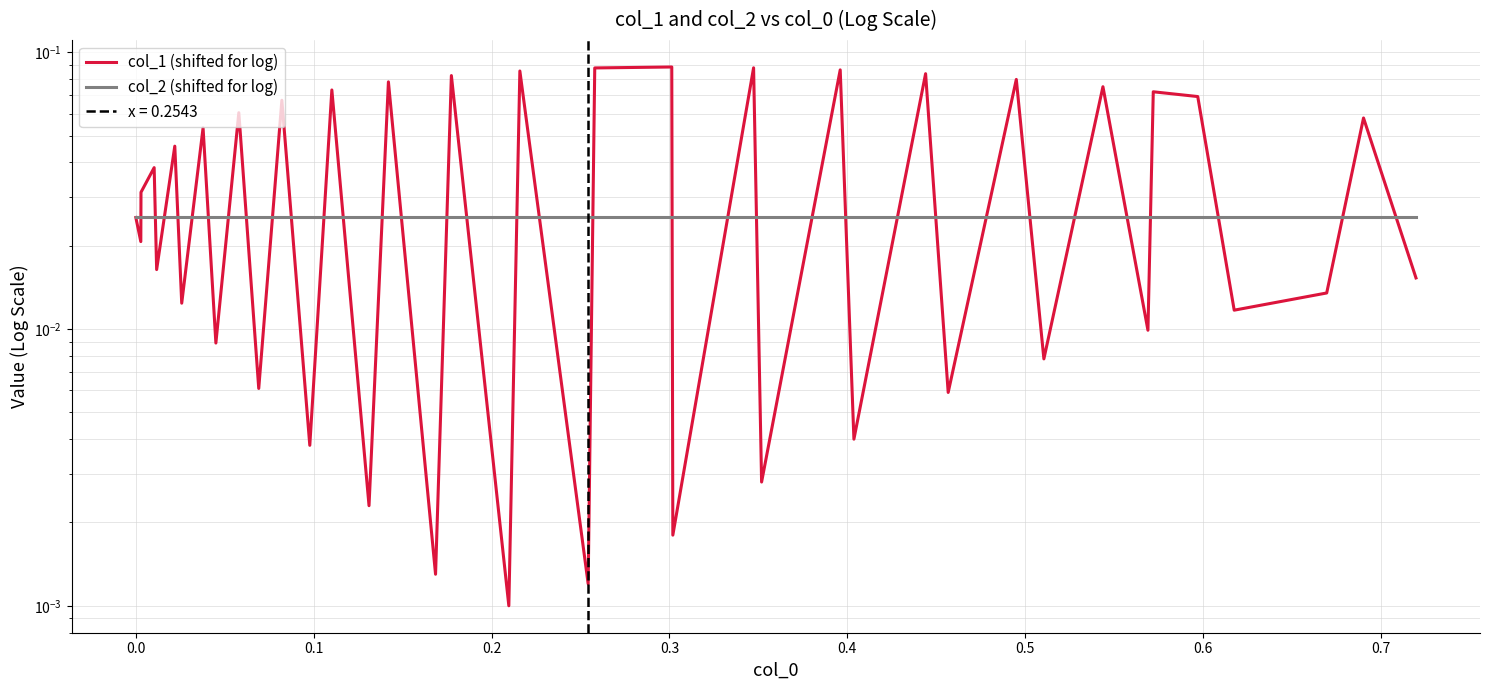

True or false: col_2 (shifted for log) has more than 1 interior local peaks.

False